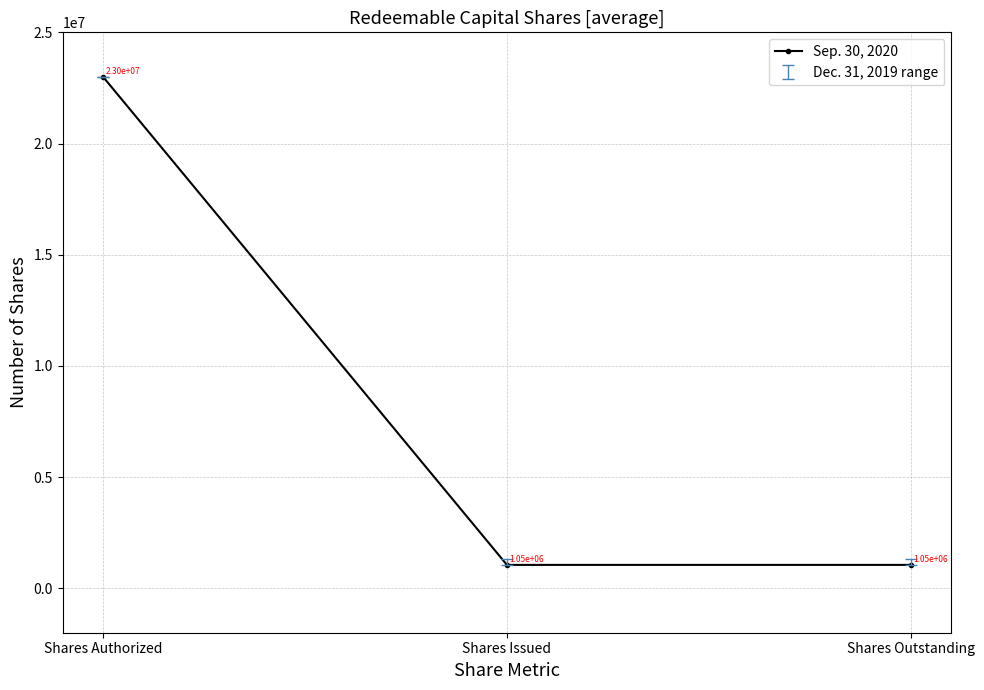

What is the change in value from Shares Authorized to Shares Outstanding?

-21950000